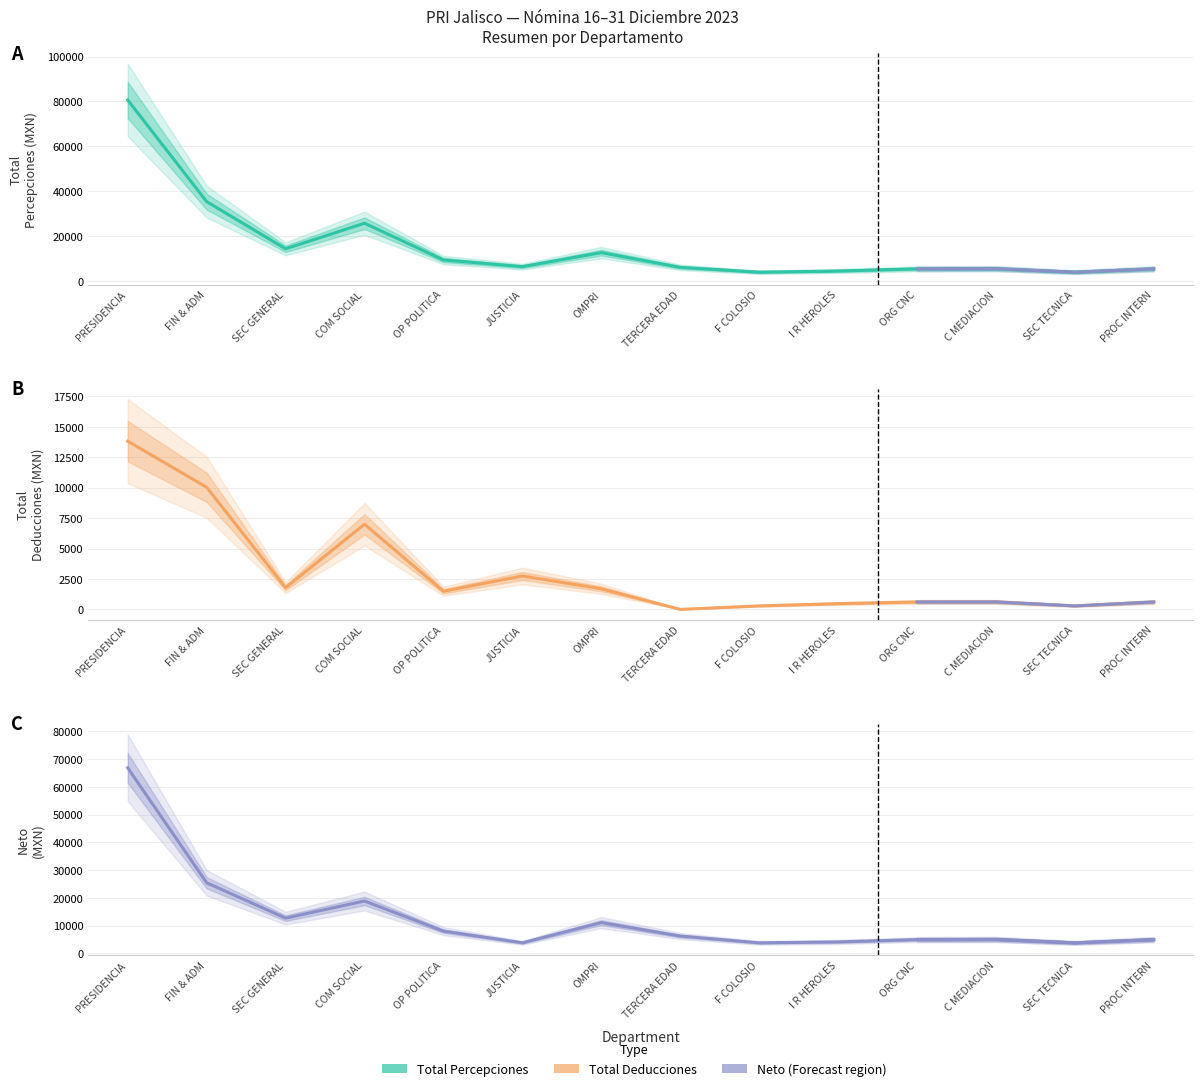

What is the average value of the Total Deducciones series?

2958.9